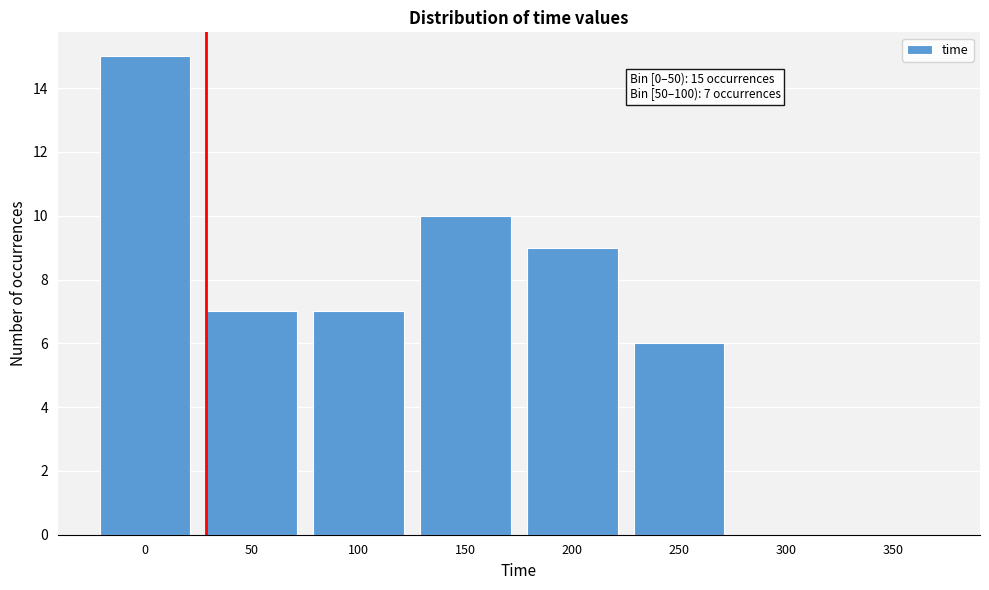

Reading left to right, transcribe all the data shown in this chart.

0=15	50=7	100=7	150=10	200=9	250=6	300=0	350=0